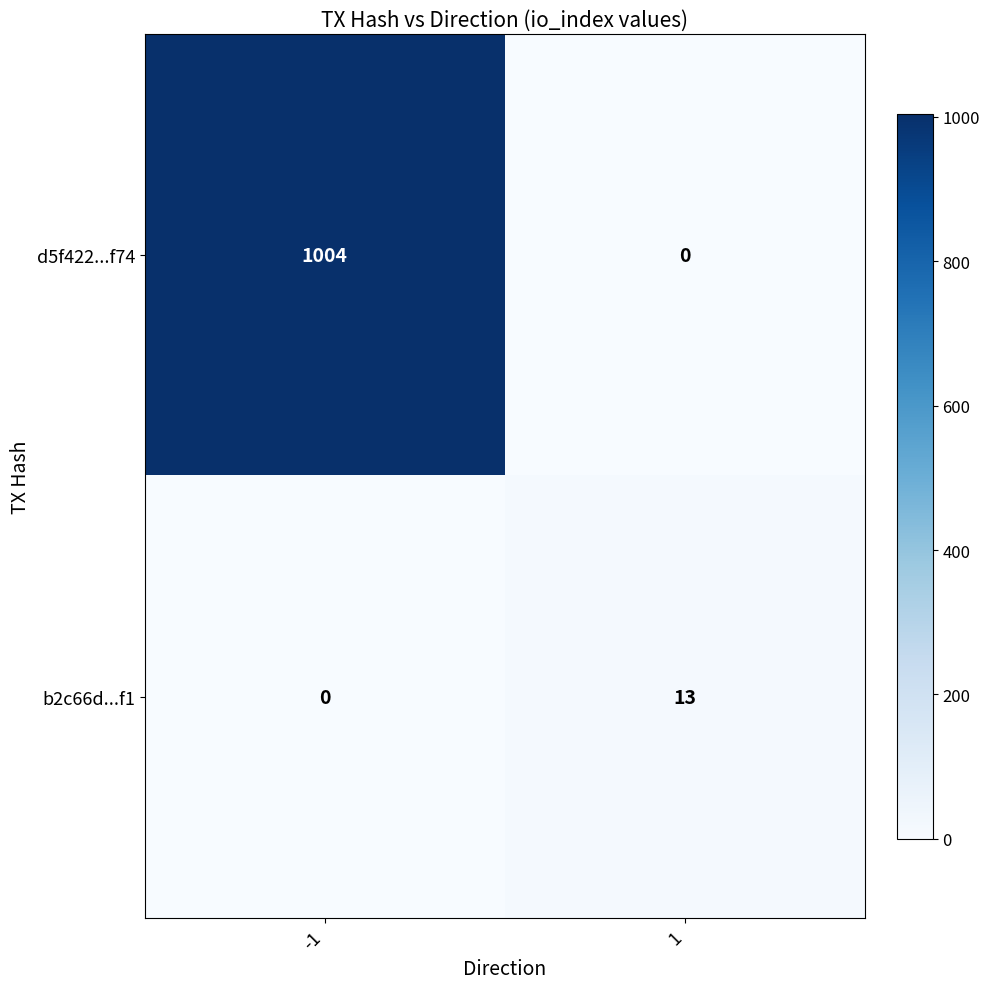

What is the spread (max minus min) of values at -1?

1004